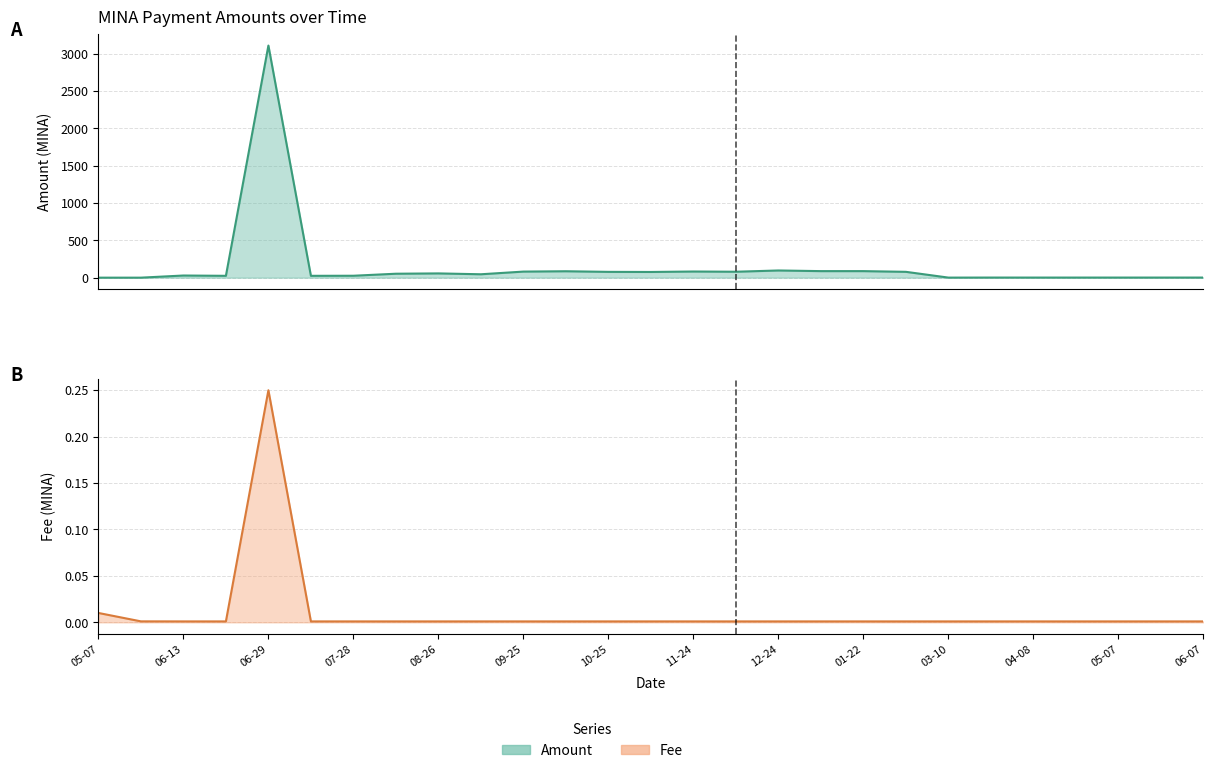

The Fee series shows 0.0 at 10-25. True or false?

True